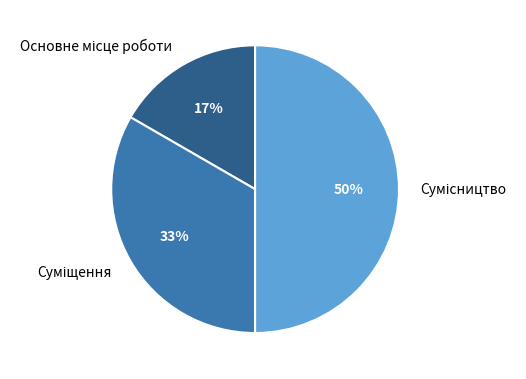

How many segments does this pie chart have?

3